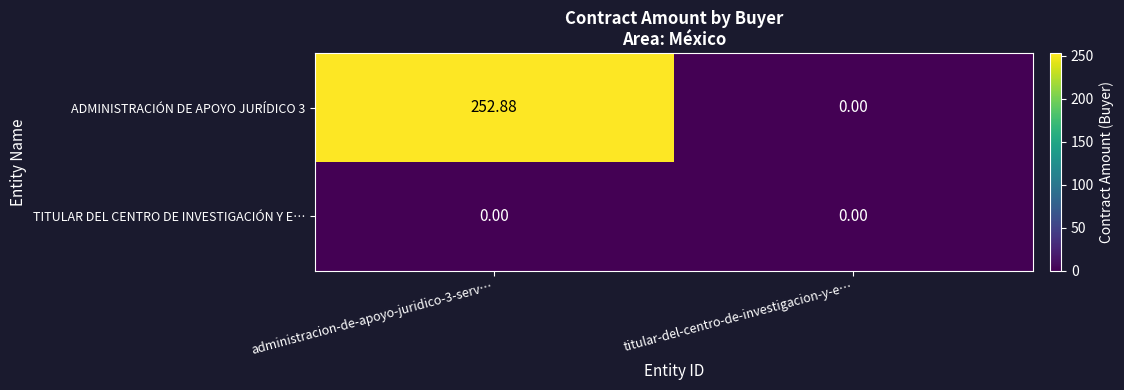

Where is ADMINISTRACIÓN DE APOYO JURÍDICO 3 nearest to the value 126?

titular-del-centro-de-investigacion-y-e…